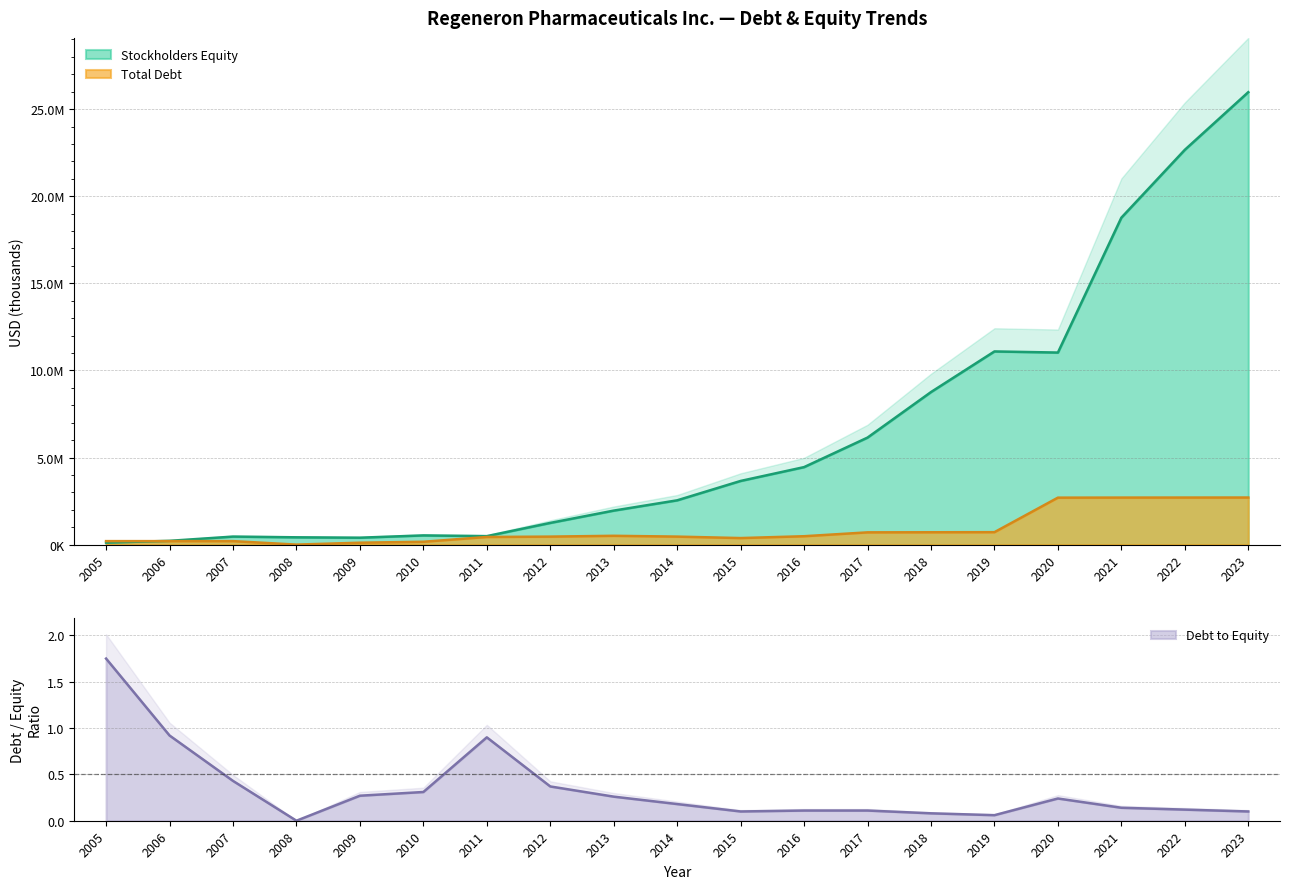

List the labels in order of Debt to Equity value, smallest first.

2008, 2019, 2018, 2015, 2023, 2016, 2017, 2022, 2021, 2014, 2020, 2013, 2009, 2010, 2012, 2007, 2011, 2006, 2005